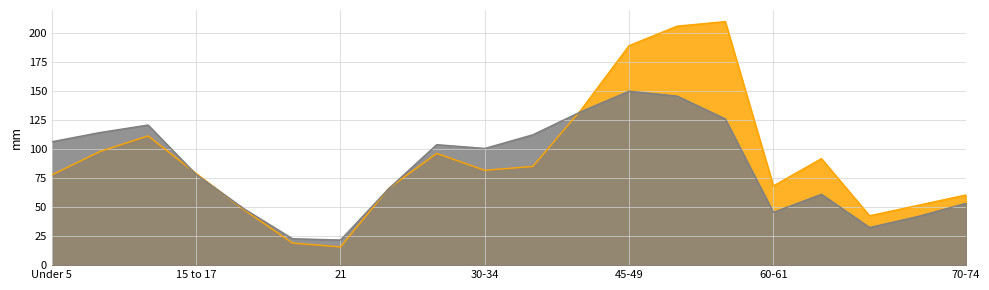

At which category does the chart reach its peak across all series?

55-59